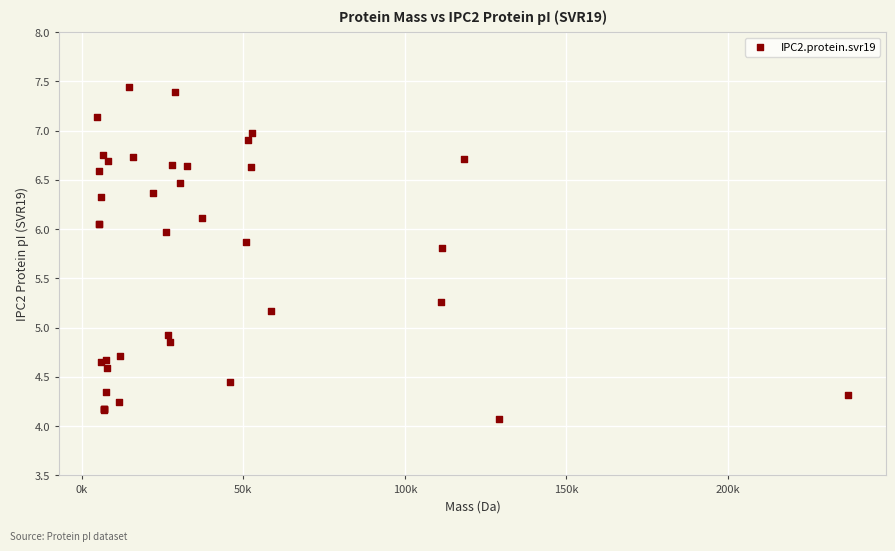

What Y value in the scatter plot is closest to 5?

4.9